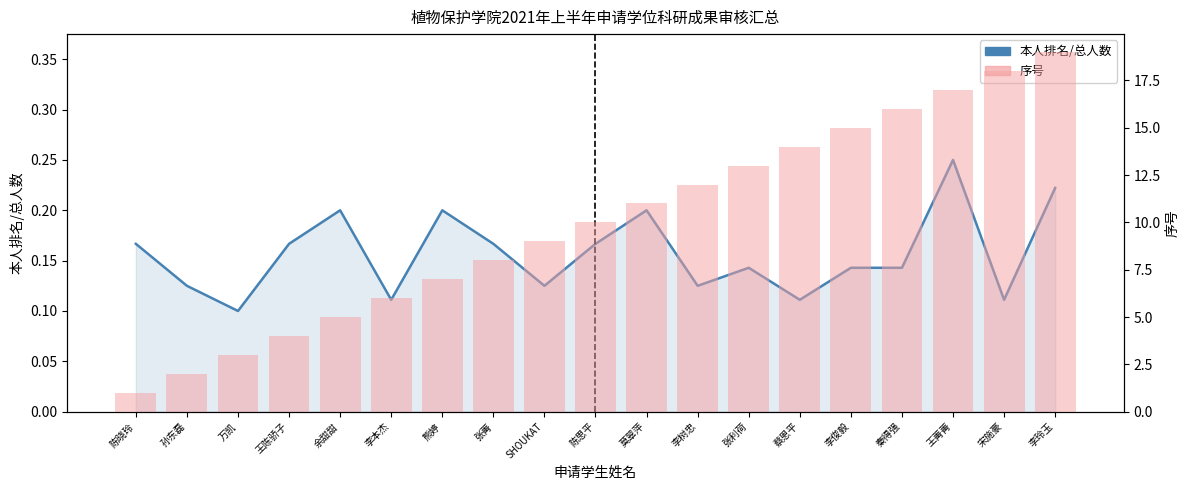

At which label does 序号 first exceed 10?

莫翠萍